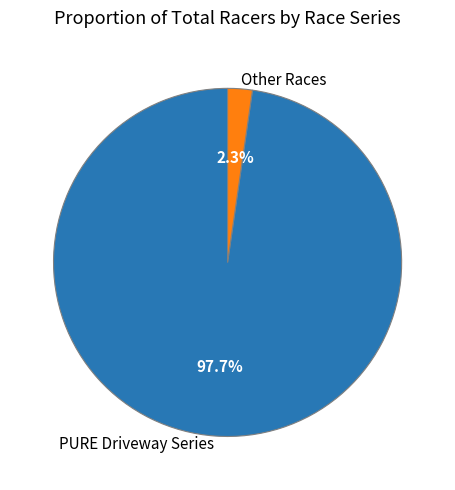

Which has a higher value, PURE Driveway Series or Other Races?

PURE Driveway Series